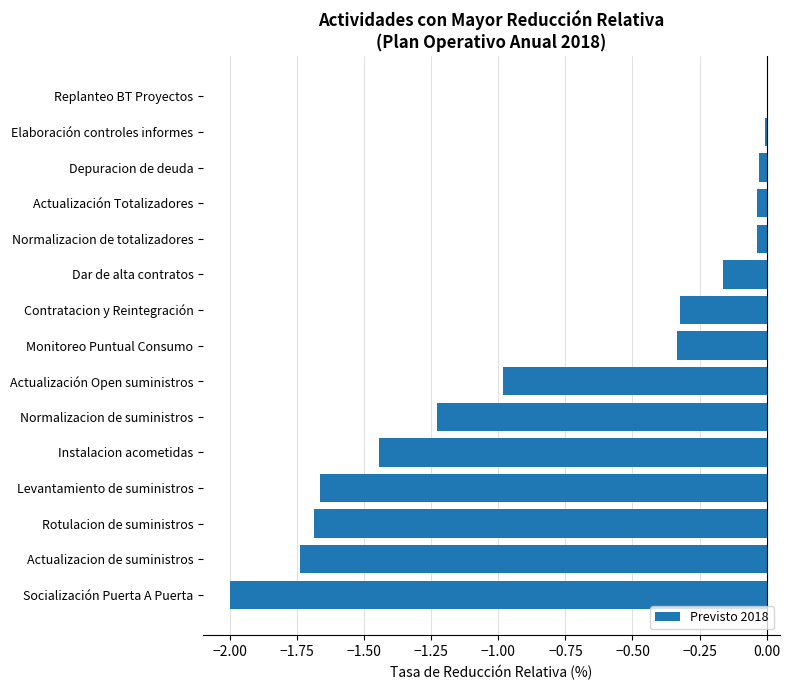

What is the change in value from Rotulacion de suministros to Contratacion y Reintegración?

+1.4